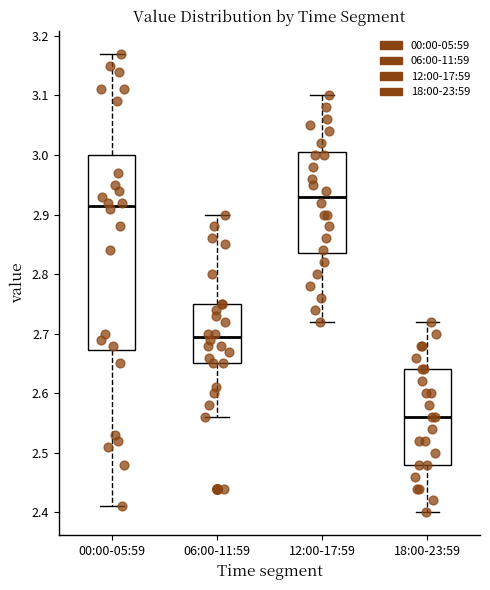

Which box is the tallest, from its lower edge to its upper edge?

00:00-05:59